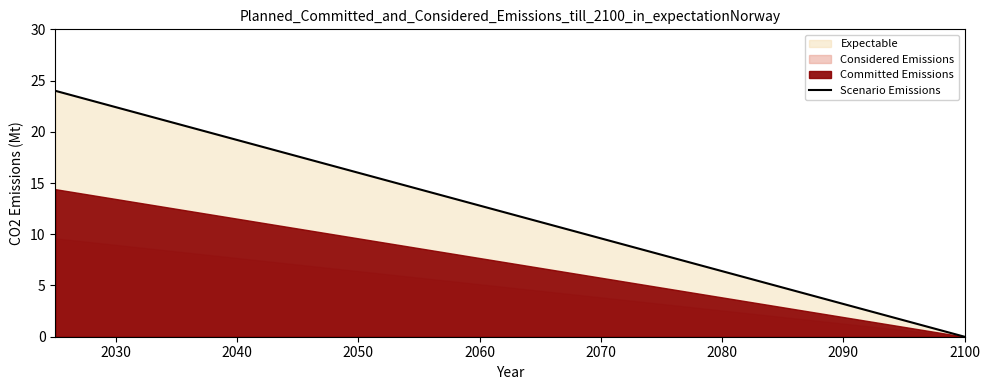

How many values are above zero?

15